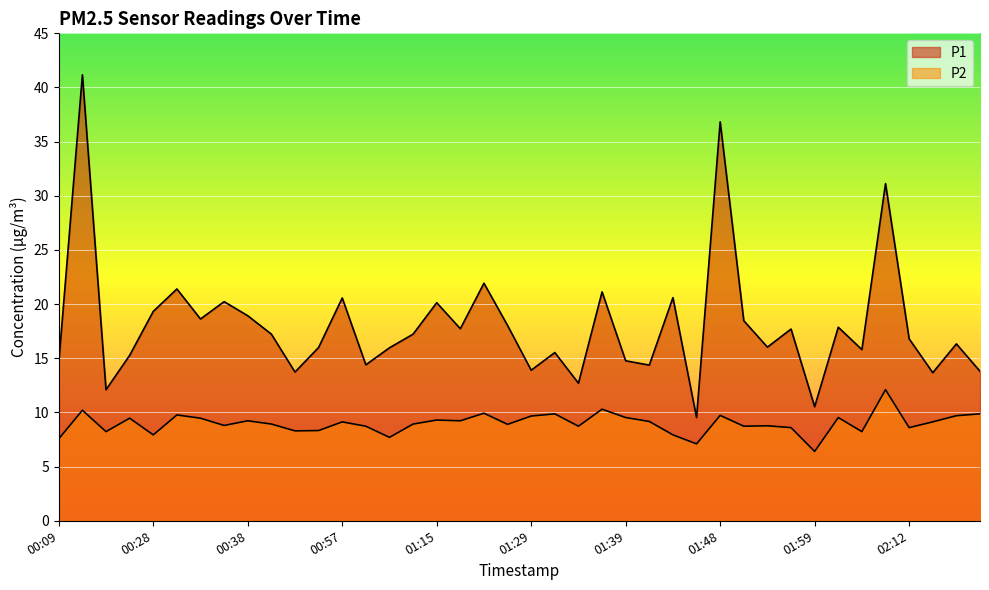

What is the difference between the P2 values at 01:13 and 01:53?

0.2